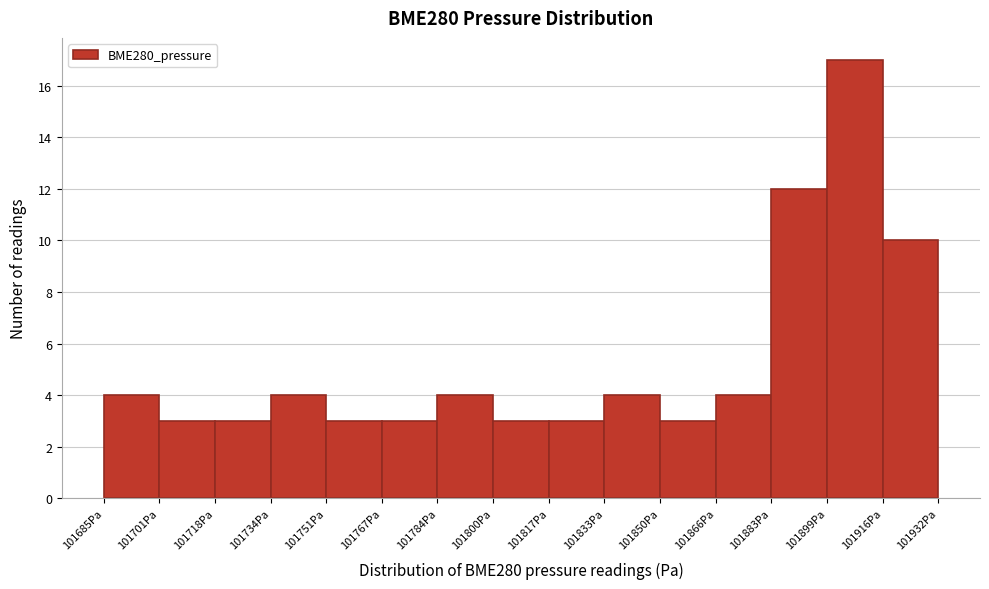

Reading left to right, list every bar in this chart as the range it spans on the x-axis followed by its height. Neither the bar edges nor the heights are printed on the chart, so give them approximately, as read against the axes.

101686 to 101702: 4
101702 to 101718: 3
101718 to 101734: 3
101734 to 101752: 4
101752 to 101768: 3
101768 to 101784: 3
101784 to 101800: 4
101800 to 101818: 3
101818 to 101834: 3
101834 to 101850: 4
101850 to 101866: 3
101866 to 101884: 4
101884 to 101900: 12
101900 to 101916: 17
101916 to 101932: 10